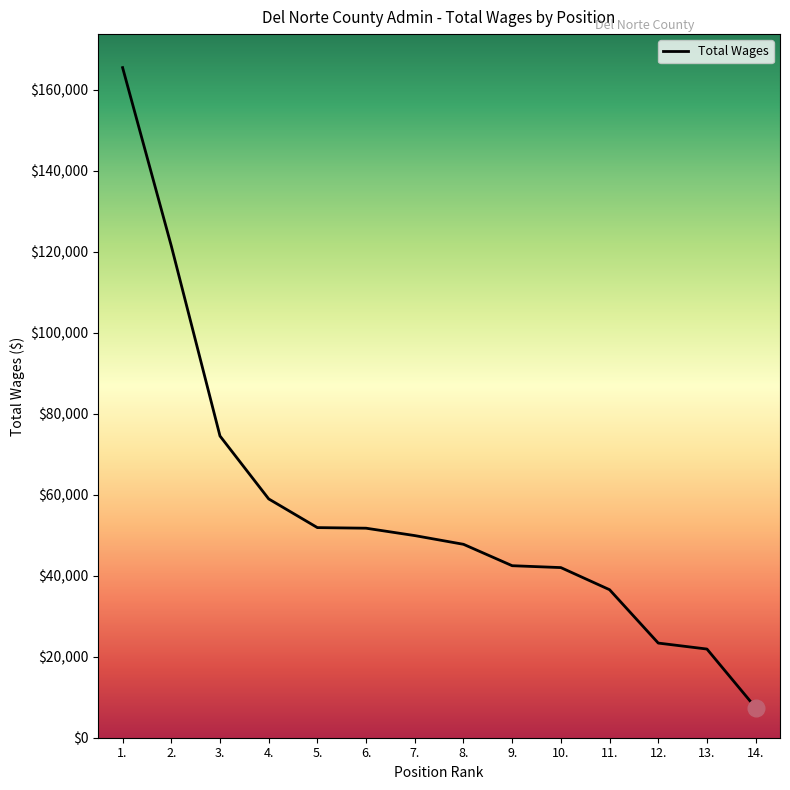

What is the change in value from 1. to 4.?

-106532